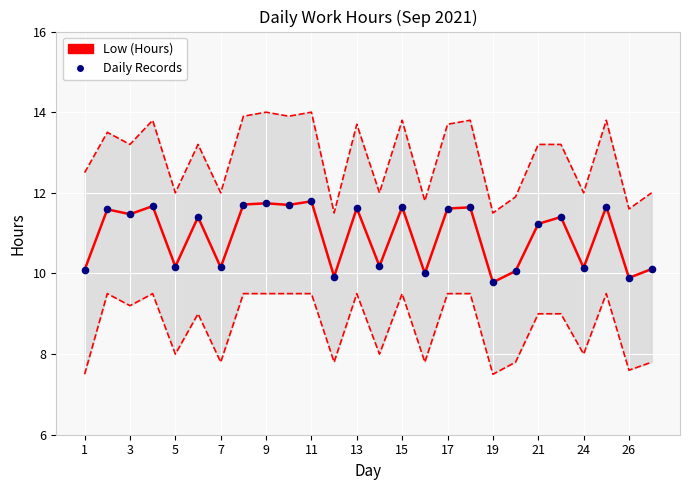

Is the value of Low (Hours) at 17 greater than the value of Daily Records at 21?

Yes